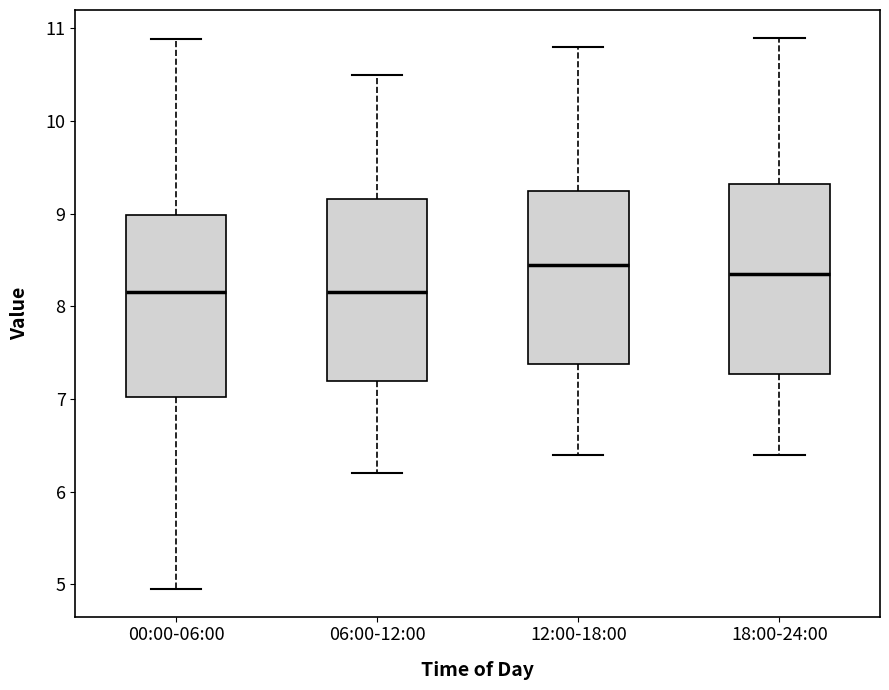

Reading left to right, read every box against the y-axis: the position of its median line, the range the box covers, and the ends of its whiskers. The values are not printed on the chart, so give them approximately, as read against the axis.

00:00-06:00: median 8.2, box 7.0 to 9.0, whiskers 5.0 to 10.9
06:00-12:00: median 8.2, box 7.2 to 9.2, whiskers 6.2 to 10.5
12:00-18:00: median 8.5, box 7.4 to 9.3, whiskers 6.4 to 10.8
18:00-24:00: median 8.4, box 7.3 to 9.3, whiskers 6.4 to 10.9